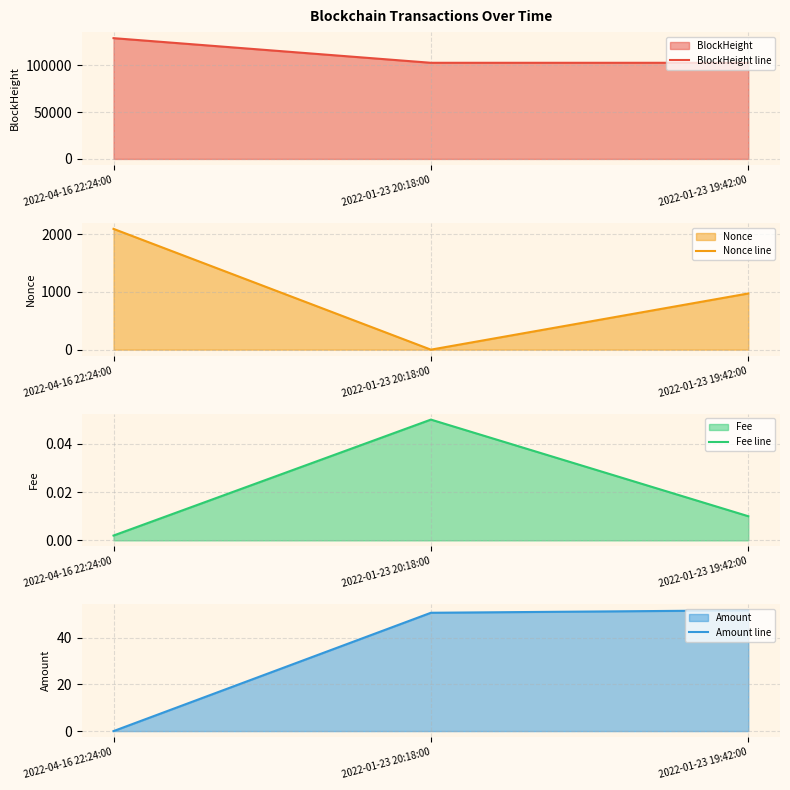

Is it true that BlockHeight line equals 89339.9 at 2022-04-16 22:24:00?

False